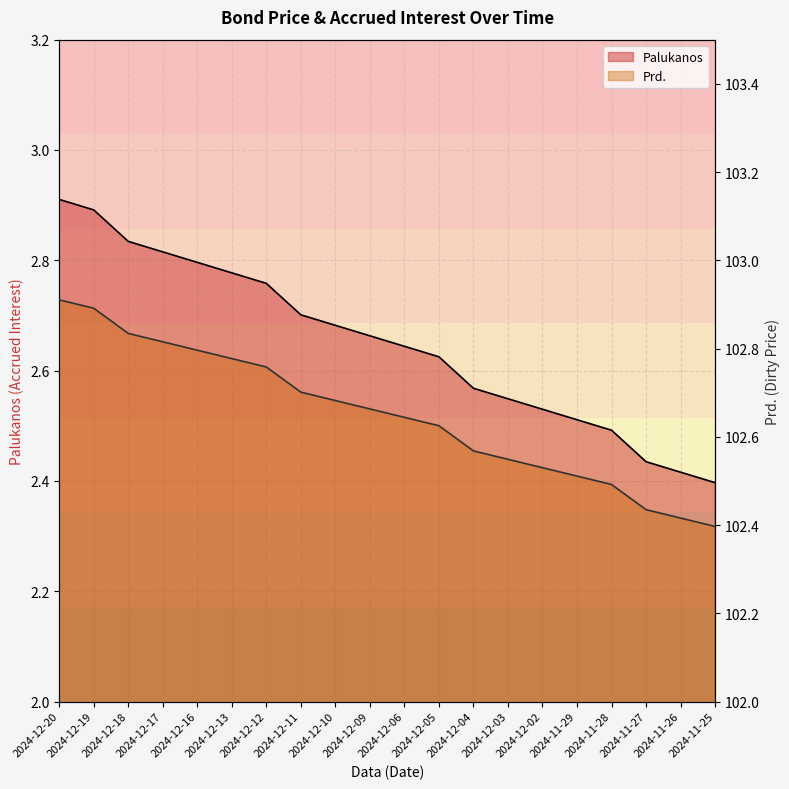

Reading right to left, what are all the values shown in this chart?

Palukanos: 2024-11-25=2.4	2024-11-26=2.4	2024-11-27=2.4	2024-11-28=2.5	2024-11-29=2.5	2024-12-02=2.5	2024-12-03=2.5	2024-12-04=2.6	2024-12-05=2.6	2024-12-06=2.6	2024-12-09=2.7	2024-12-10=2.7	2024-12-11=2.7	2024-12-12=2.8	2024-12-13=2.8	2024-12-16=2.8	2024-12-17=2.8	2024-12-18=2.8	2024-12-19=2.9	2024-12-20=2.9
Prd.: 2024-11-25=102.4	2024-11-26=102.4	2024-11-27=102.4	2024-11-28=102.5	2024-11-29=102.5	2024-12-02=102.5	2024-12-03=102.5	2024-12-04=102.6	2024-12-05=102.6	2024-12-06=102.6	2024-12-09=102.7	2024-12-10=102.7	2024-12-11=102.7	2024-12-12=102.8	2024-12-13=102.8	2024-12-16=102.8	2024-12-17=102.8	2024-12-18=102.8	2024-12-19=102.9	2024-12-20=102.9